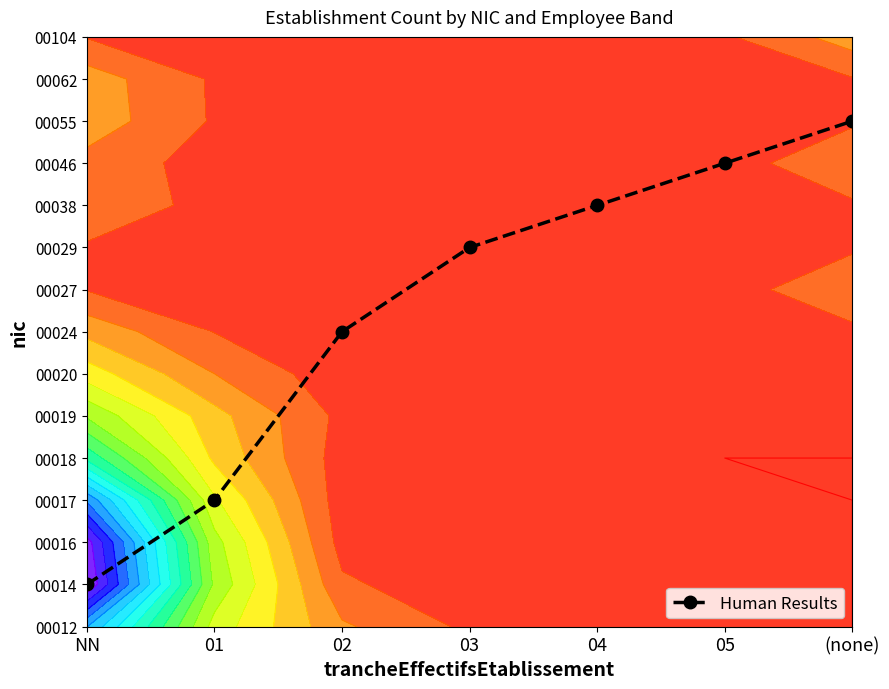

What is the smallest value displayed?

1